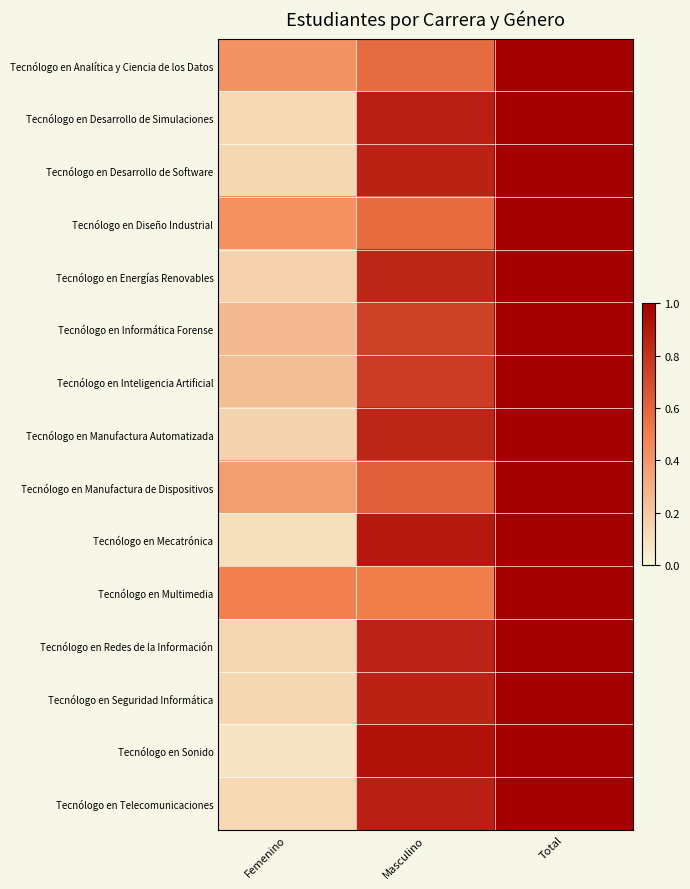

Reading left to right, extract all data points from this chart.

Tecnólogo en Analítica y Ciencia de los Datos: Femenino=0.4	Masculino=0.6	Total=1.0
Tecnólogo en Desarrollo de Simulaciones: Femenino=0.1	Masculino=0.9	Total=1.0
Tecnólogo en Desarrollo de Software: Femenino=0.1	Masculino=0.9	Total=1.0
Tecnólogo en Diseño Industrial: Femenino=0.4	Masculino=0.6	Total=1.0
Tecnólogo en Energías Renovables: Femenino=0.2	Masculino=0.8	Total=1.0
Tecnólogo en Informática Forense: Femenino=0.3	Masculino=0.7	Total=1.0
Tecnólogo en Inteligencia Artificial: Femenino=0.2	Masculino=0.8	Total=1.0
Tecnólogo en Manufactura Automatizada: Femenino=0.1	Masculino=0.9	Total=1.0
Tecnólogo en Manufactura de Dispositivos: Femenino=0.4	Masculino=0.6	Total=1.0
Tecnólogo en Mecatrónica: Femenino=0.1	Masculino=0.9	Total=1.0
Tecnólogo en Multimedia: Femenino=0.5	Masculino=0.5	Total=1.0
Tecnólogo en Redes de la Información: Femenino=0.1	Masculino=0.9	Total=1.0
Tecnólogo en Seguridad Informática: Femenino=0.1	Masculino=0.9	Total=1.0
Tecnólogo en Sonido: Femenino=0.1	Masculino=0.9	Total=1.0
Tecnólogo en Telecomunicaciones: Femenino=0.1	Masculino=0.9	Total=1.0